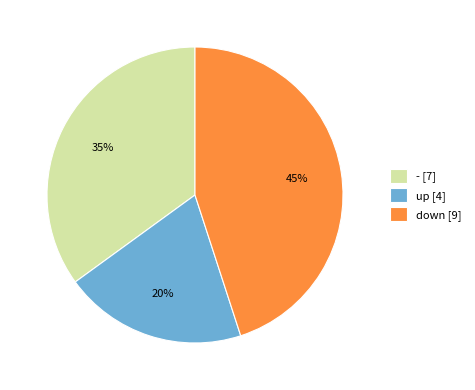

Is the sum of down [9] and - [7] greater than half?

Yes